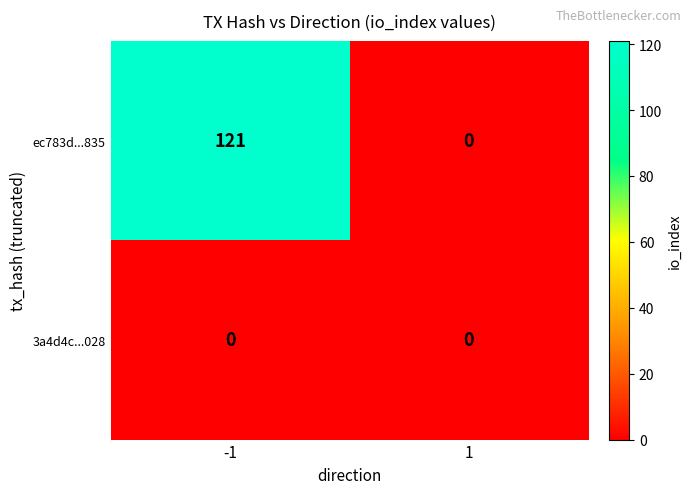

What is the difference between the maximum and minimum values in the ec783d...835 series?

121